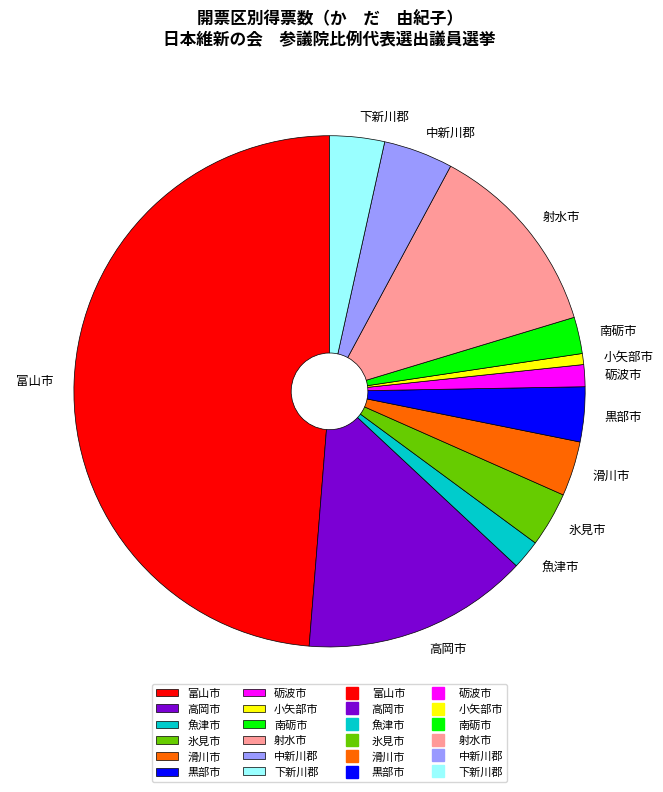

Do 中新川郡 and 滑川市 together represent more than half of the pie?

No